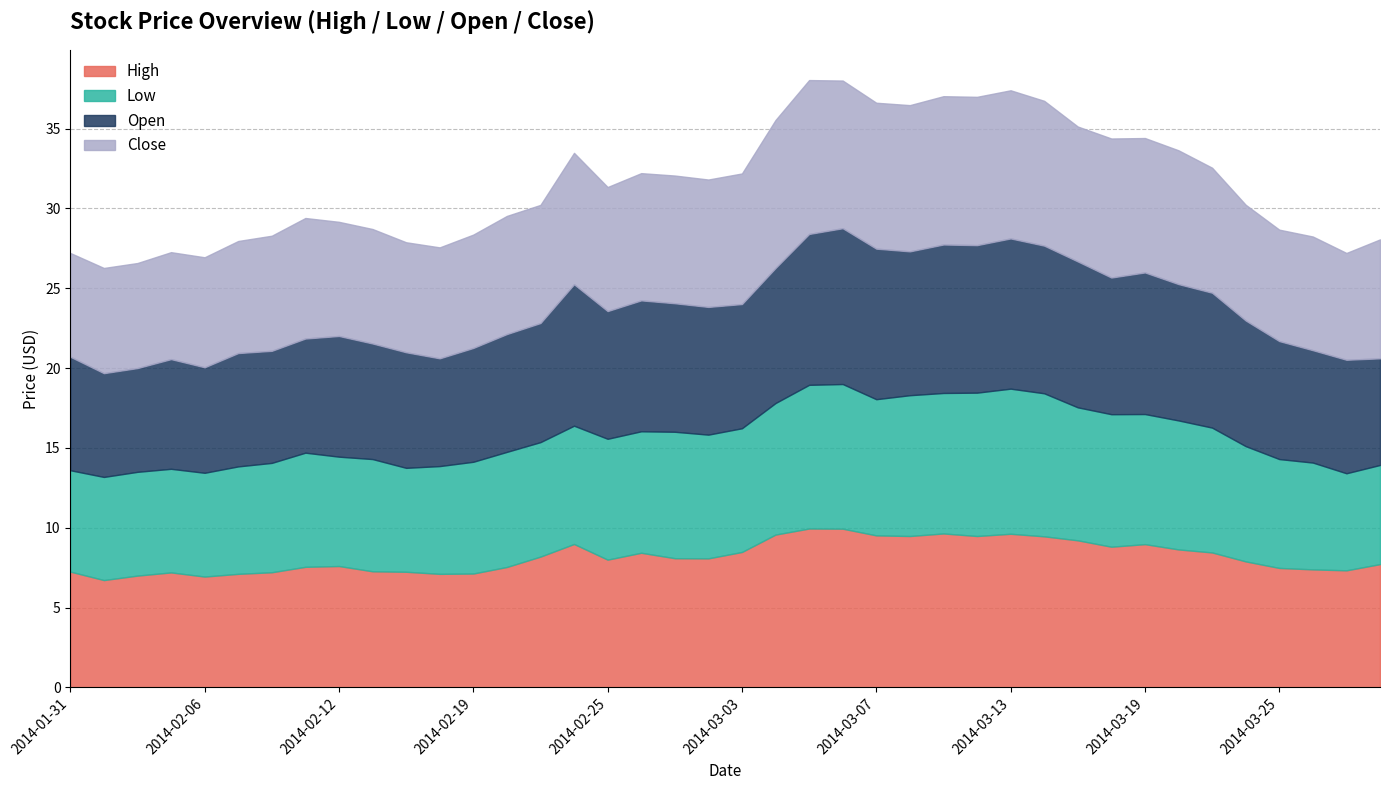

Is it true that Open equals 4.3 at 2014-03-07?

False